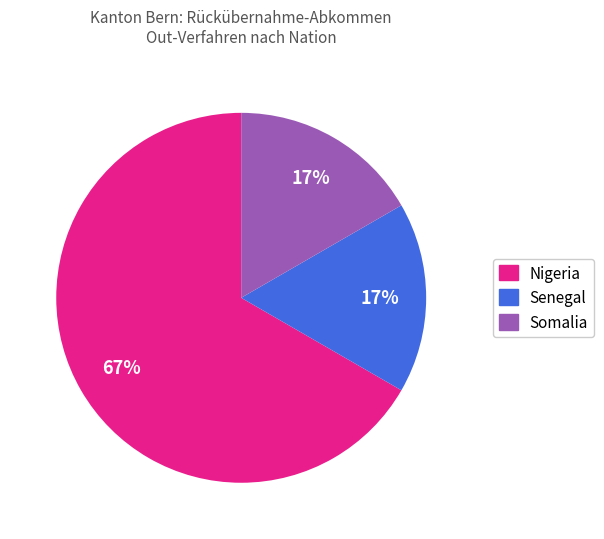

The Senegal slice represents 17% of the pie. True or false?

True